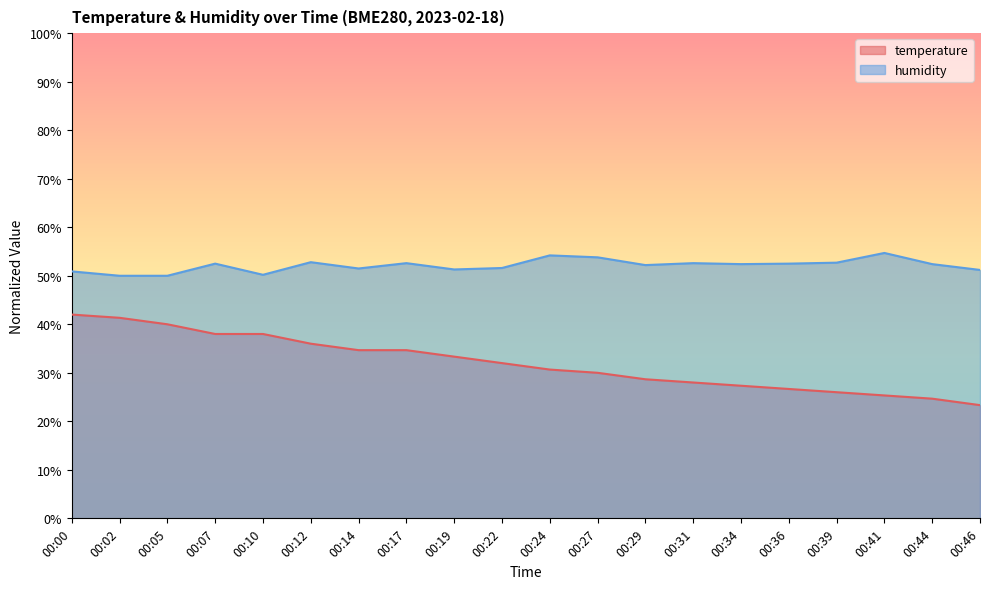

At which label does humidity reach its minimum?

00:02